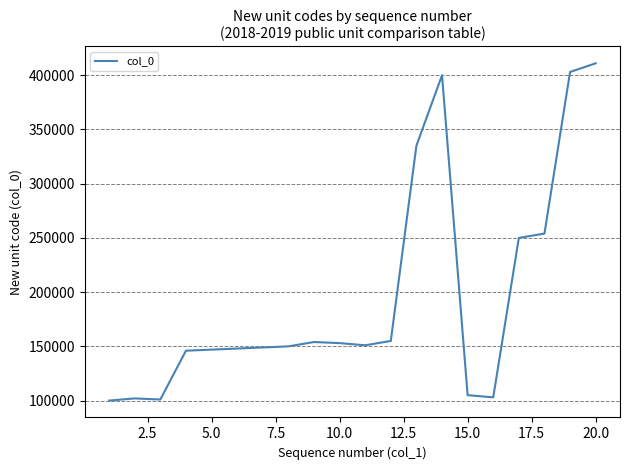

Is this an area chart (filled region under the line)?

No